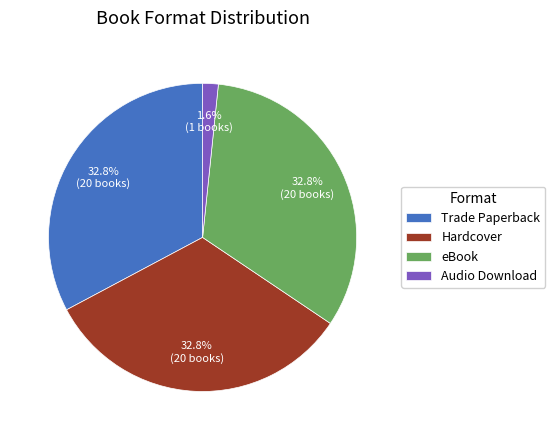

Between Hardcover and Audio Download, which is larger?

Hardcover